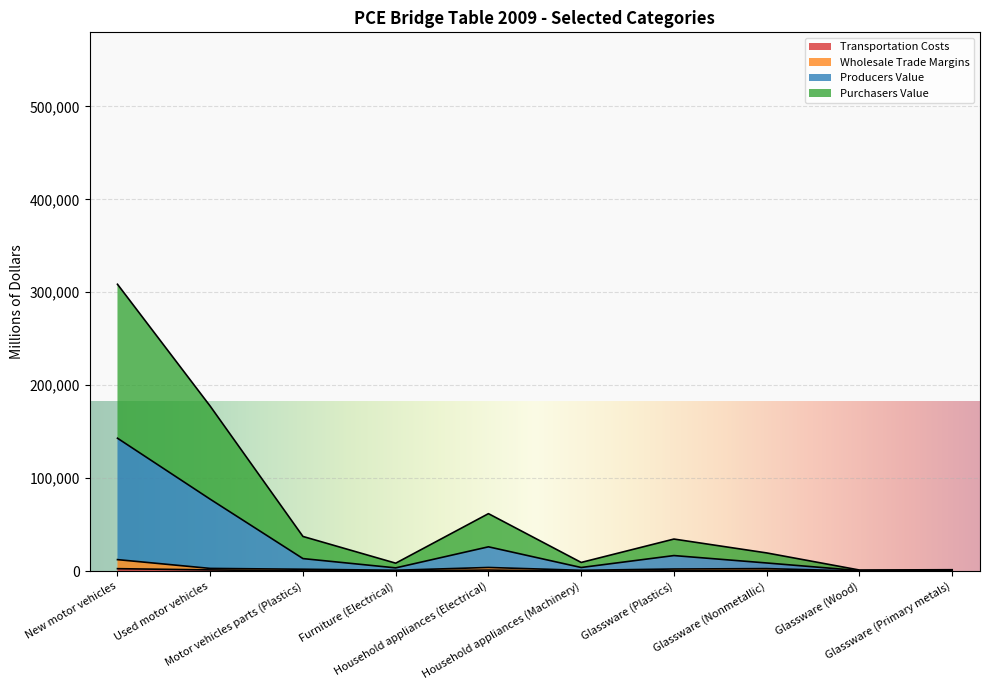

At which category is the sum across all series the highest?

New motor vehicles